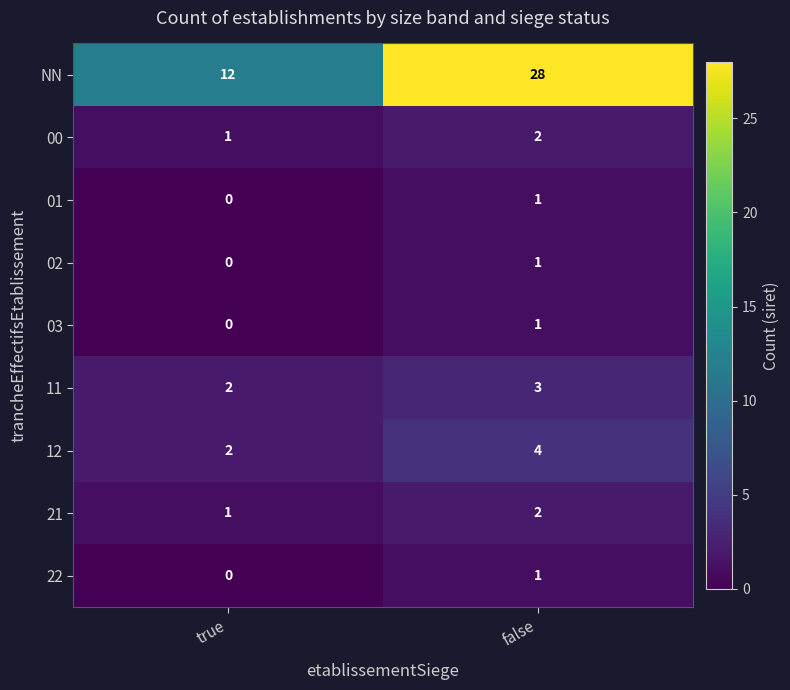

Reading left to right, what are all the values shown in this chart?

NN: 12	28
00: 1	2
01: 0	1
02: 0	1
03: 0	1
11: 2	3
12: 2	4
21: 1	2
22: 0	1